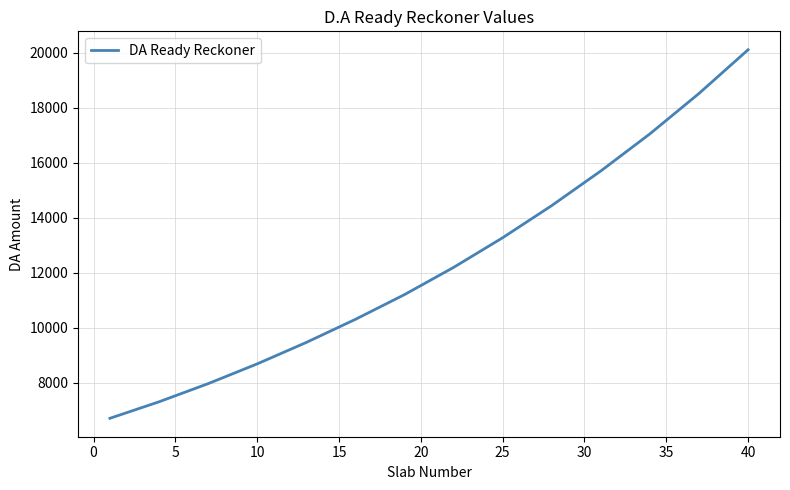

What is the difference between the second highest and minimum values?

12880